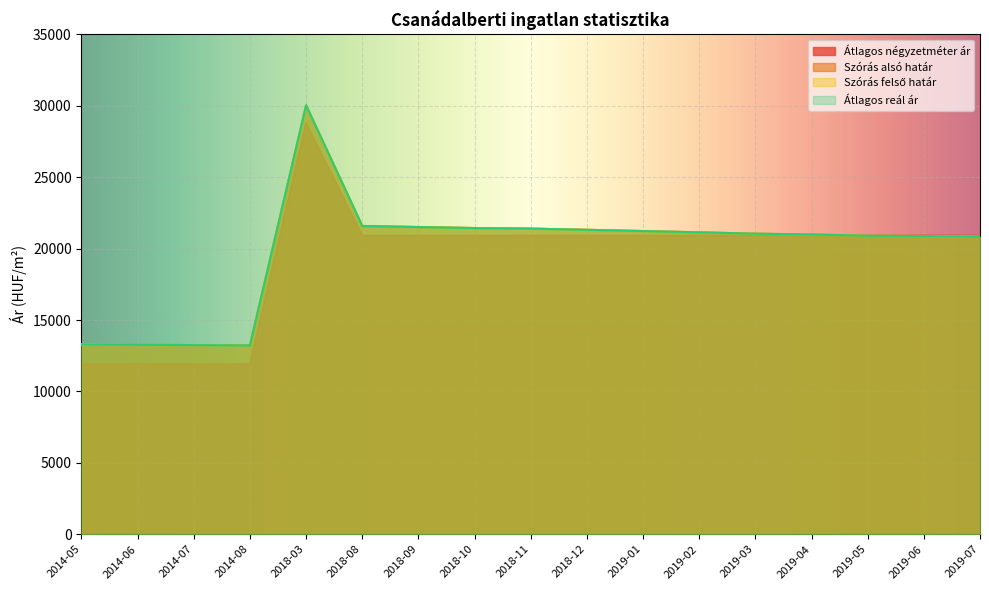

What is the difference between the maximum and minimum values in the Átlagos négyzetméter ár series?

16846